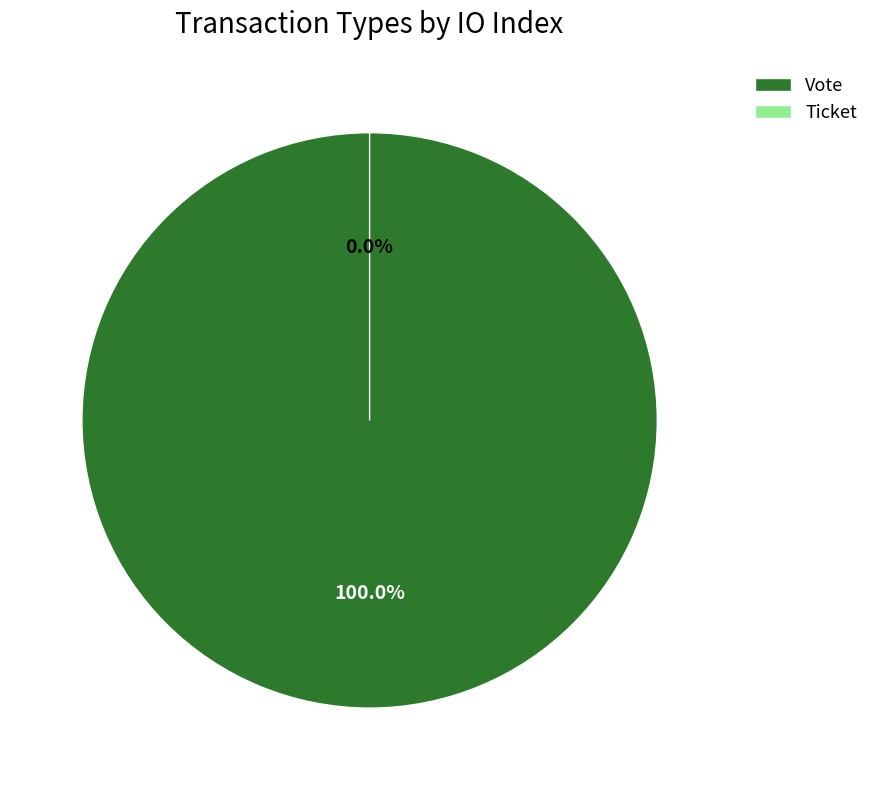

What percentage is NOT represented by Ticket?

100.0%